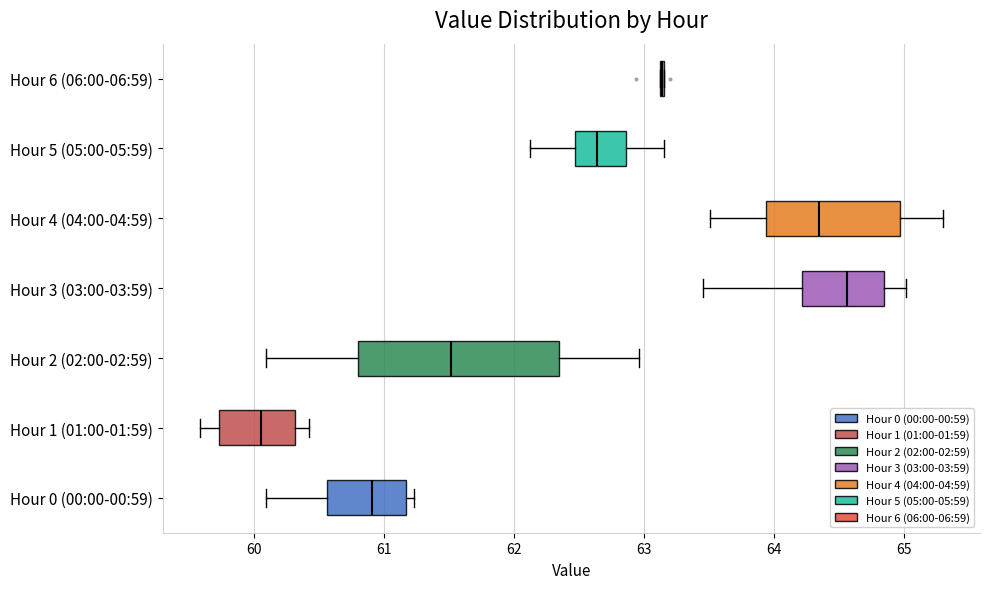

Which box is the widest, from its left edge to its right edge?

Hour 2 (02:00-02:59)